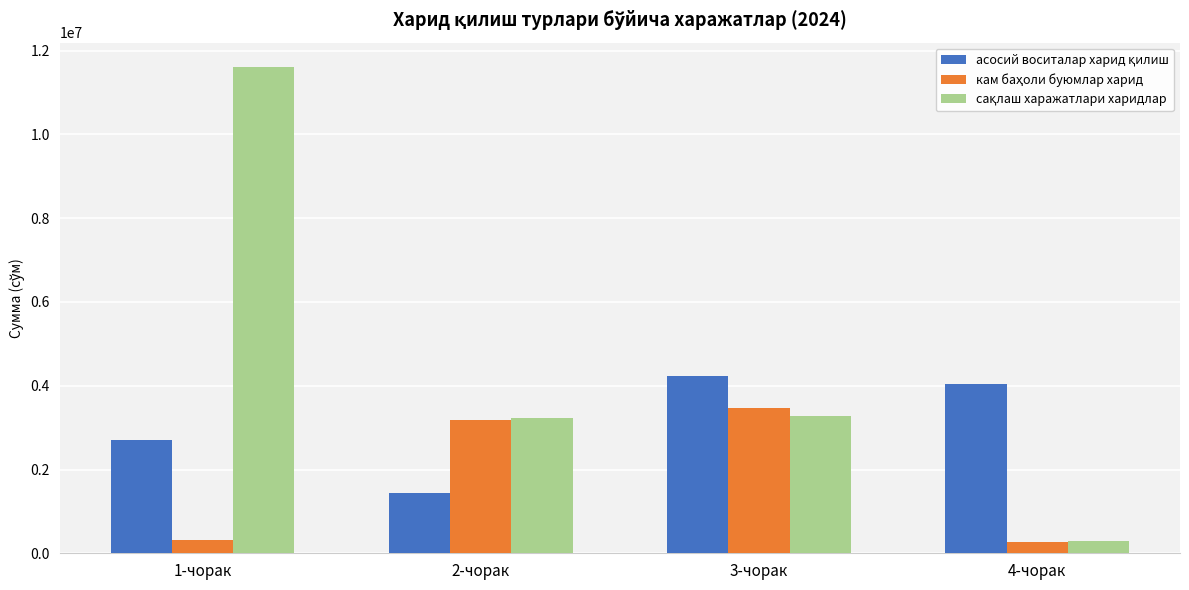

Which label corresponds to the largest value in the chart?

1-чорак